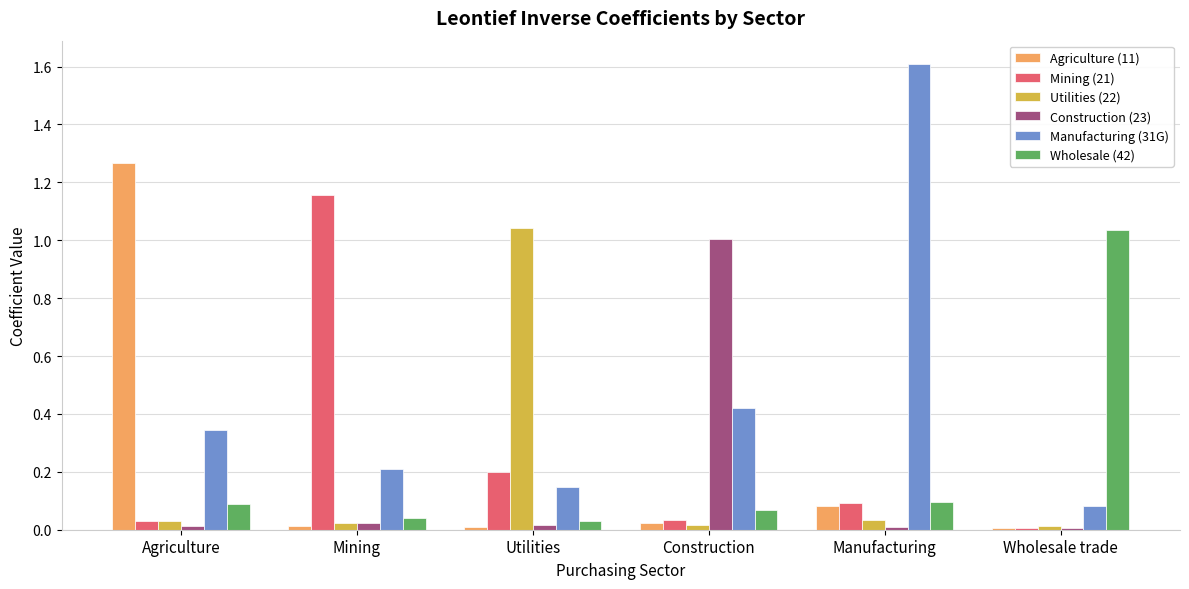

What is the greatest value displayed?

1.6